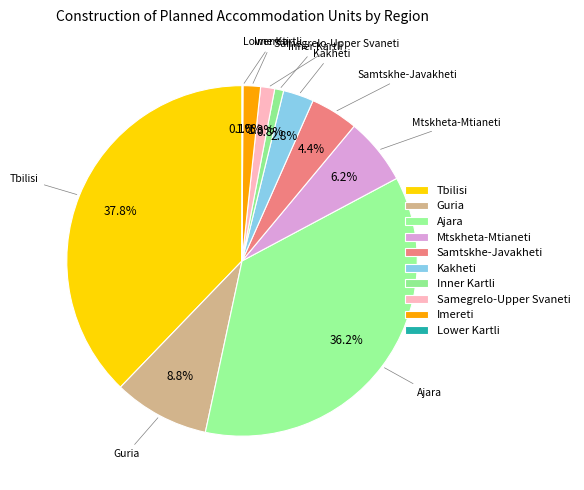

Is it true that Imereti is 2% of the pie?

True